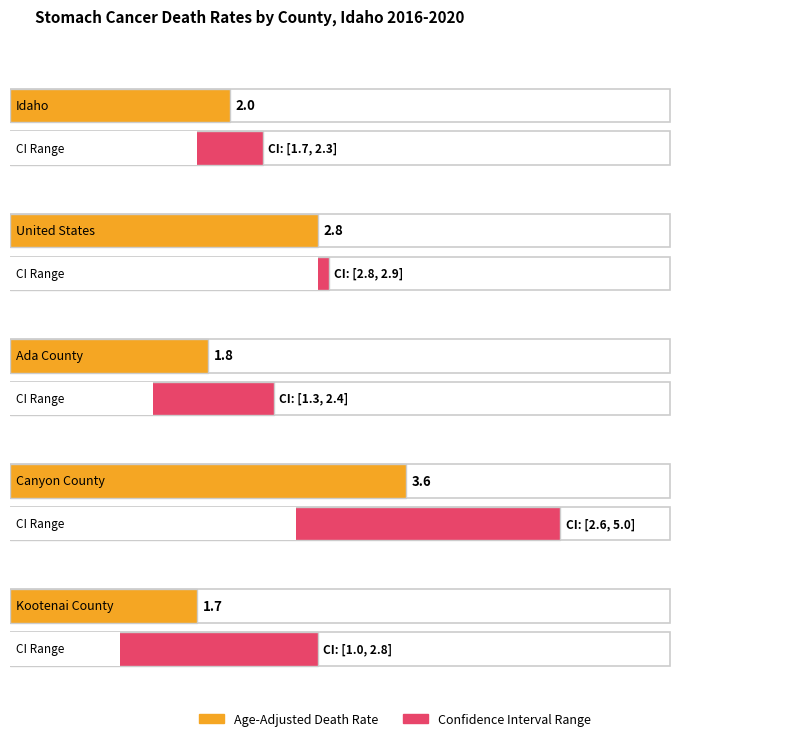

What is the total value across all series at United States?

8.5